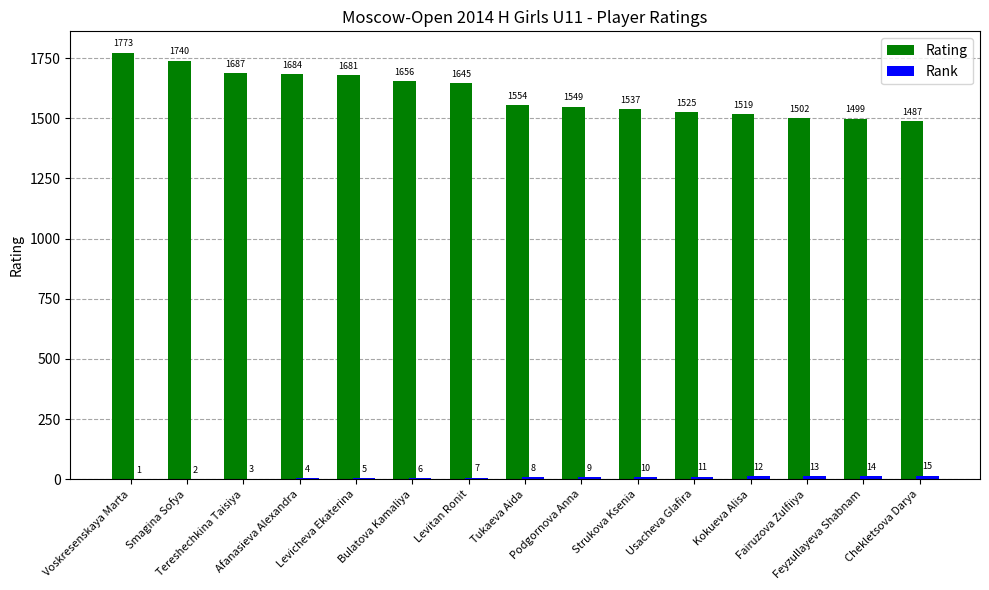

What is the greatest value displayed?

1773